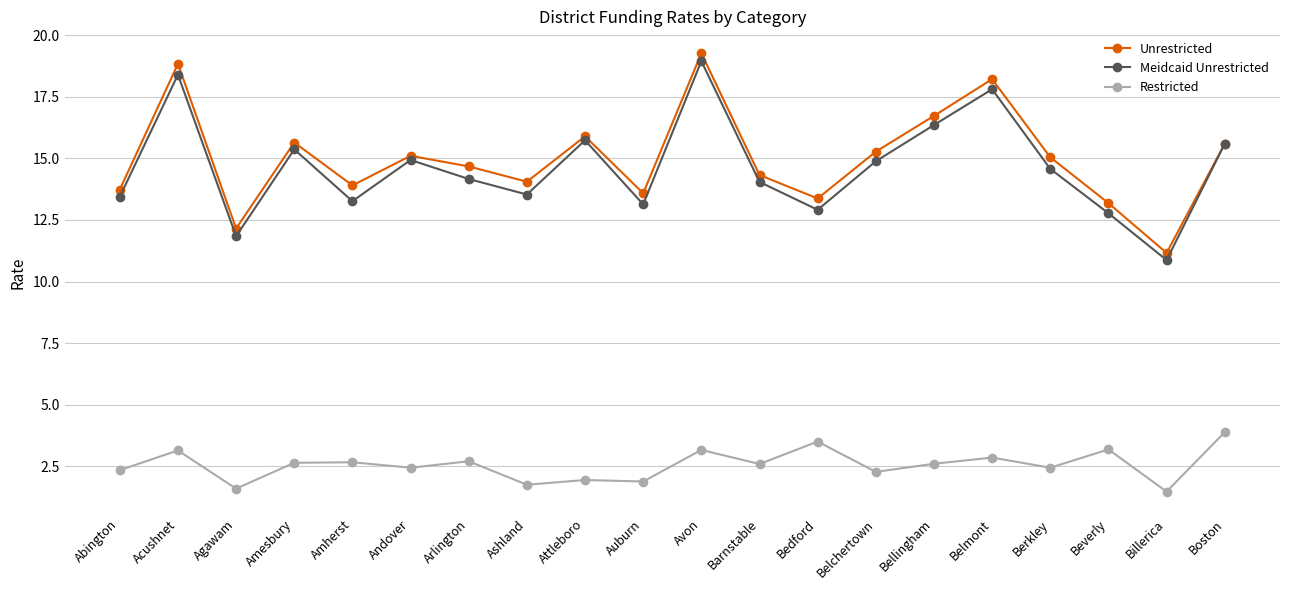

At which category is the sum across all series the highest?

Avon